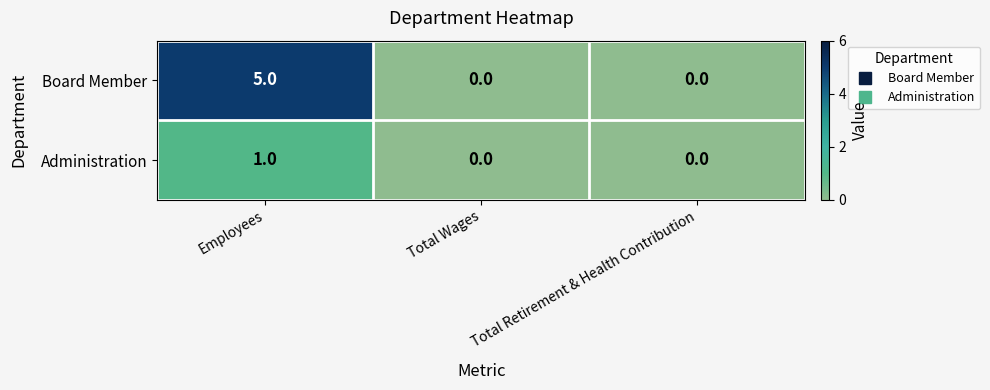

How many Board Member values are between 0 and 5?

3